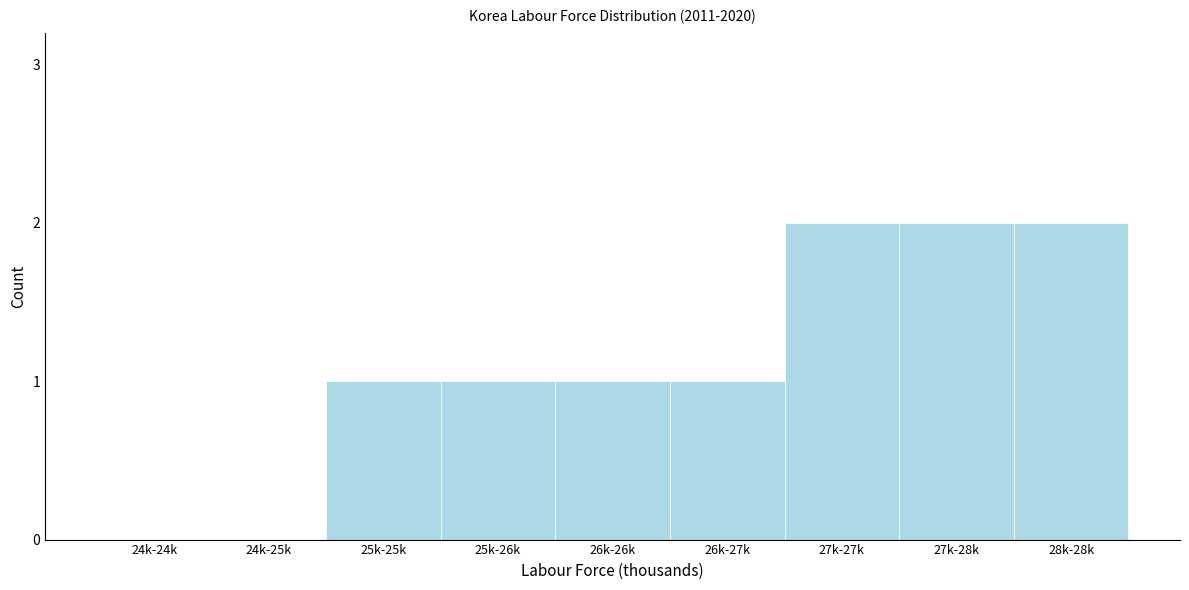

Reading right to left, list all the values displayed in this chart.

28k-28k=2	27k-28k=2	27k-27k=2	26k-27k=1	26k-26k=1	25k-26k=1	25k-25k=1	24k-25k=0	24k-24k=0